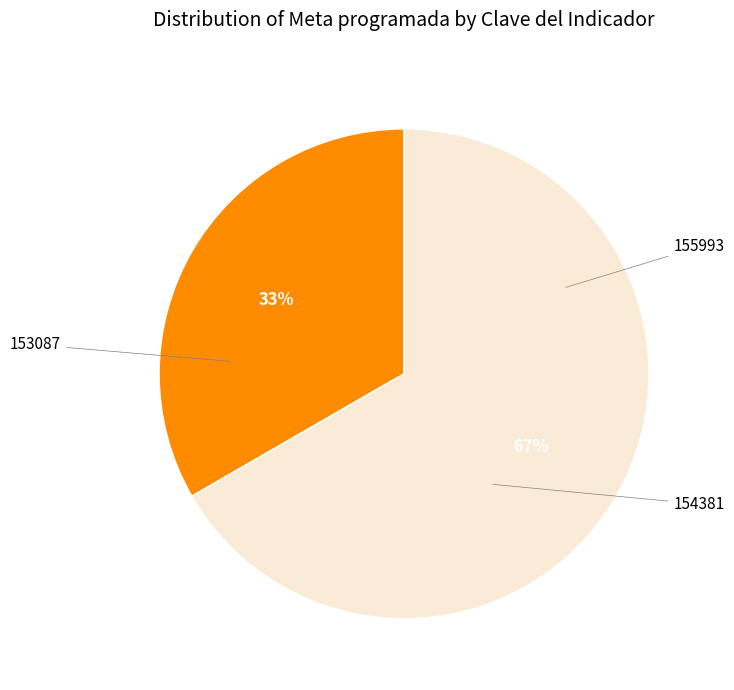

To the nearest percent, what is the difference between the largest and smallest slice percentages?

67%